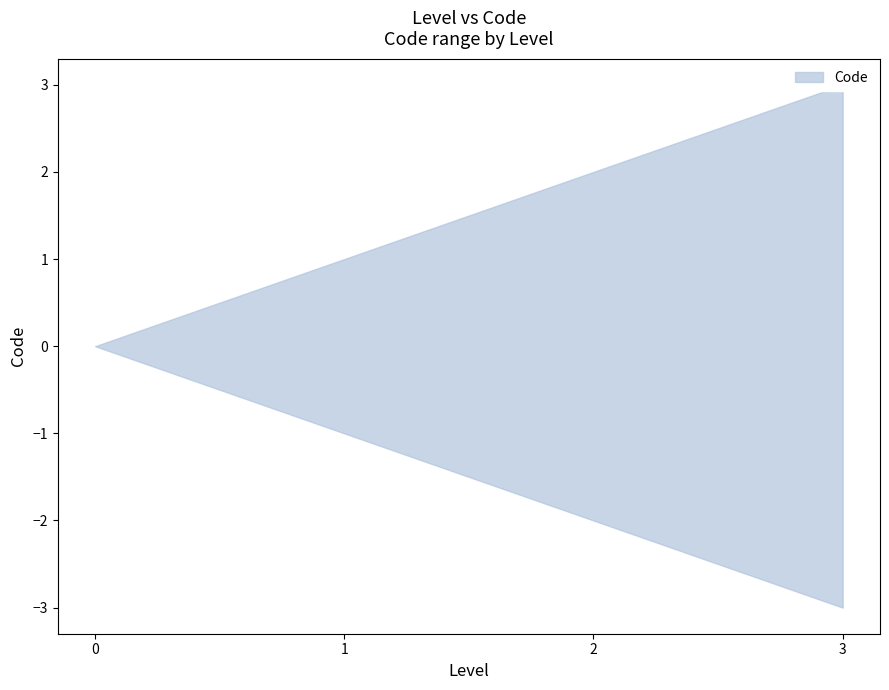

List the labels in order of value, largest first.

3, 2, 1, 0